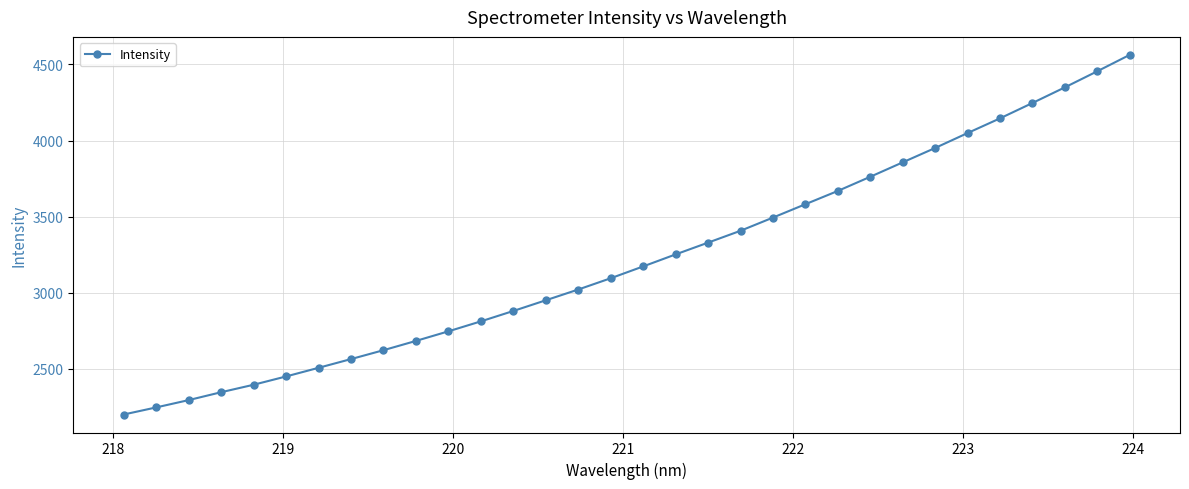

Reading right to left, extract all data points from this chart.

4563.1	4455.4	4349.7	4247.0	4146.1	4049.5	3951.5	3857.1	3762.3	3669.3	3582.0	3494.2	3407.5	3329.6	3252.3	3173.4	3095.6	3021.6	2950.9	2880.6	2812.4	2746.8	2683.8	2622.8	2564.4	2507.0	2450.3	2395.7	2346.6	2294.8	2246.7	2200.2